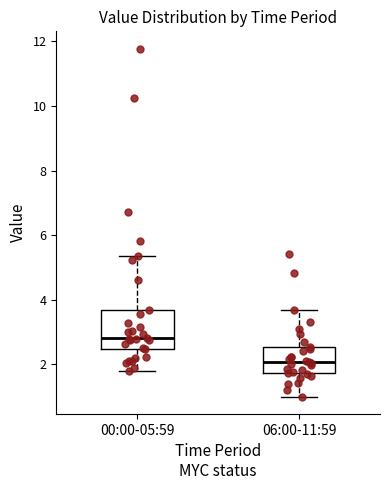

Where does the median line of the box for 00:00-05:59 sit on the y-axis? The values are not printed on the chart, so give them approximately, as read against the axis.

2.8